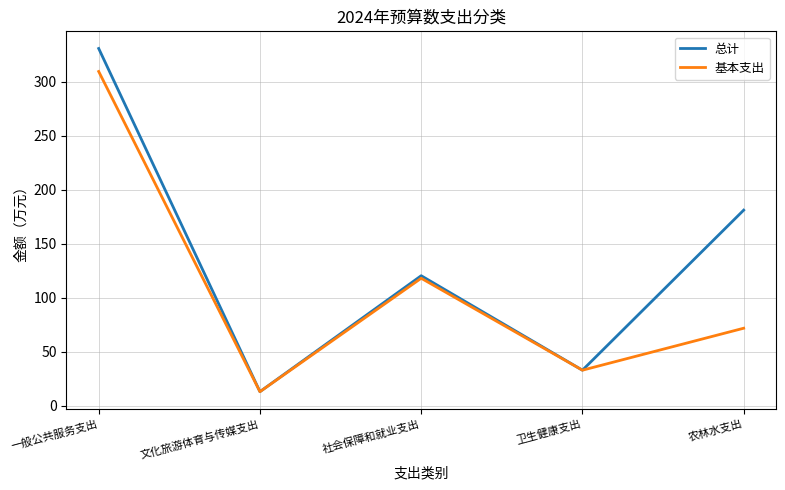

What is the maximum value shown in the chart?

330.8